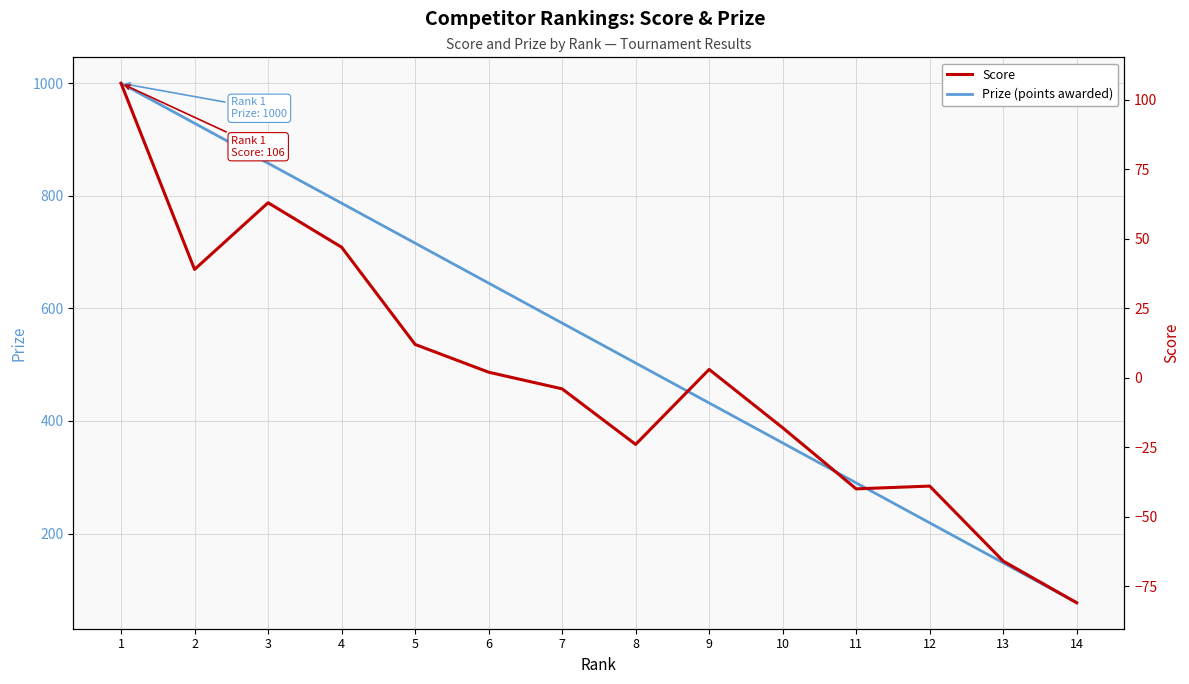

Which series has the largest range (max minus min)?

Prize (points awarded)